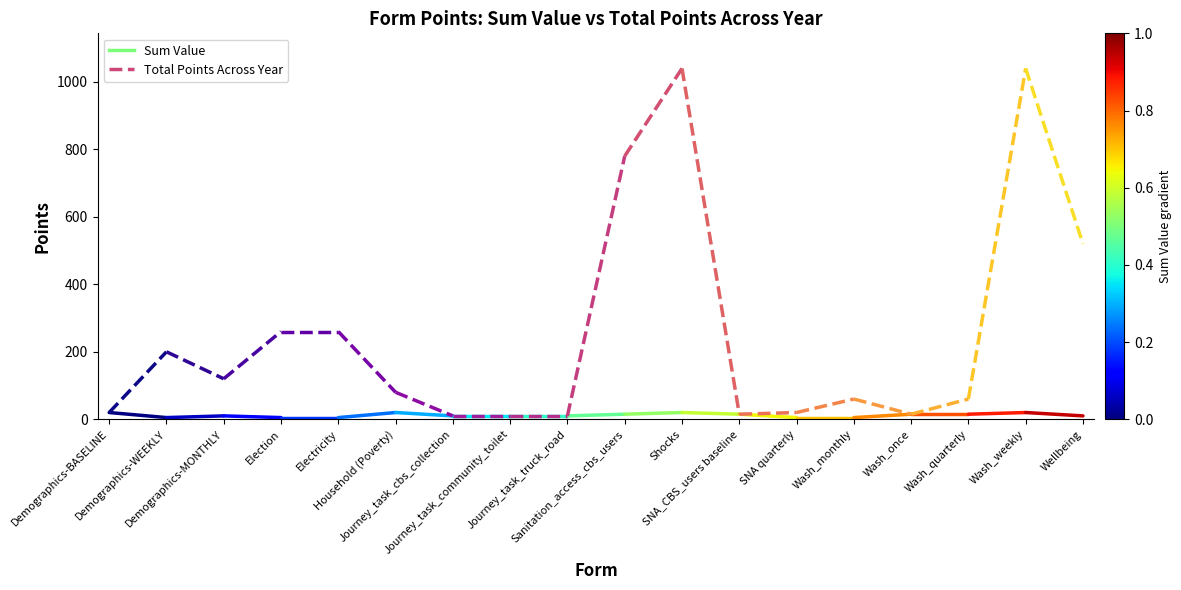

Is it true that Total Points Across Year equals 31 at Demographics-BASELINE?

False